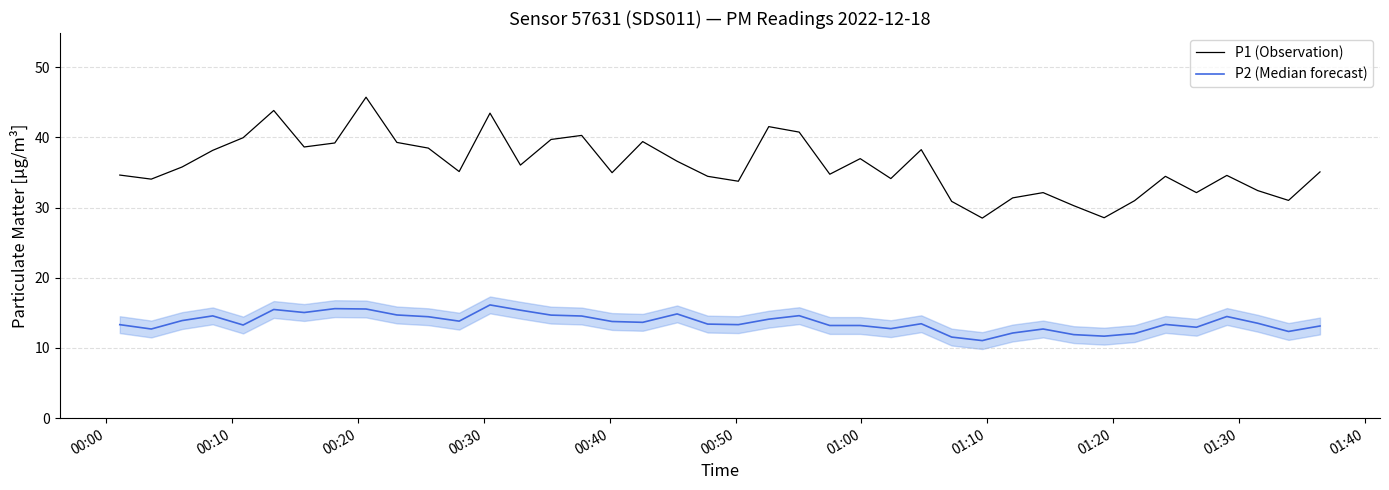

What is the difference between the maximum and minimum values in the P1 (Observation) series?

17.2